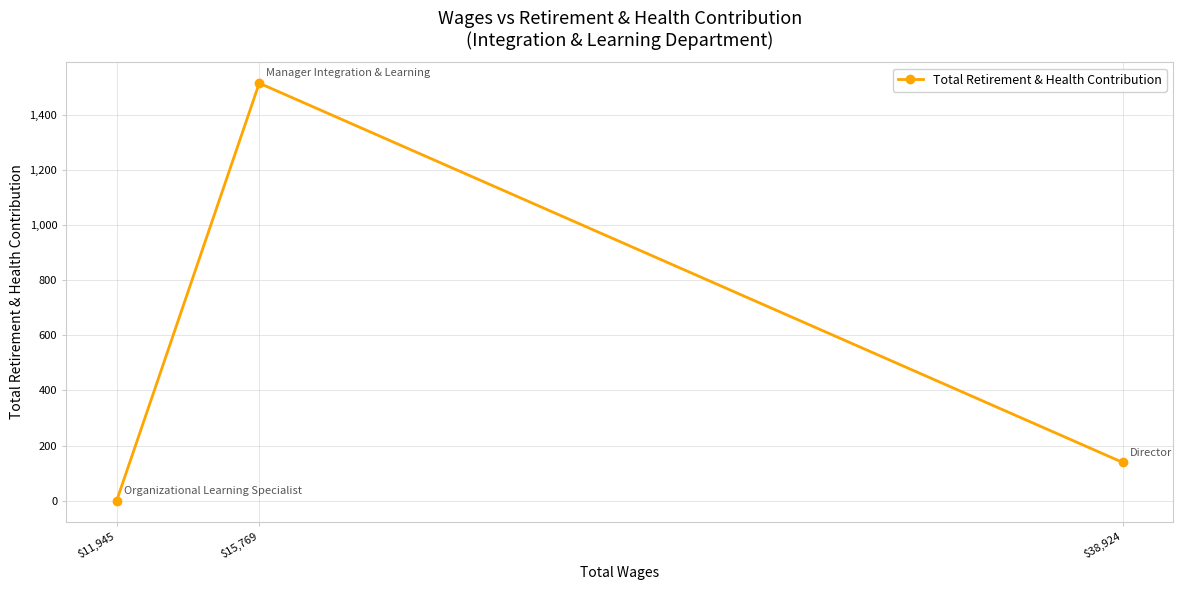

What is the greatest value displayed?

1514